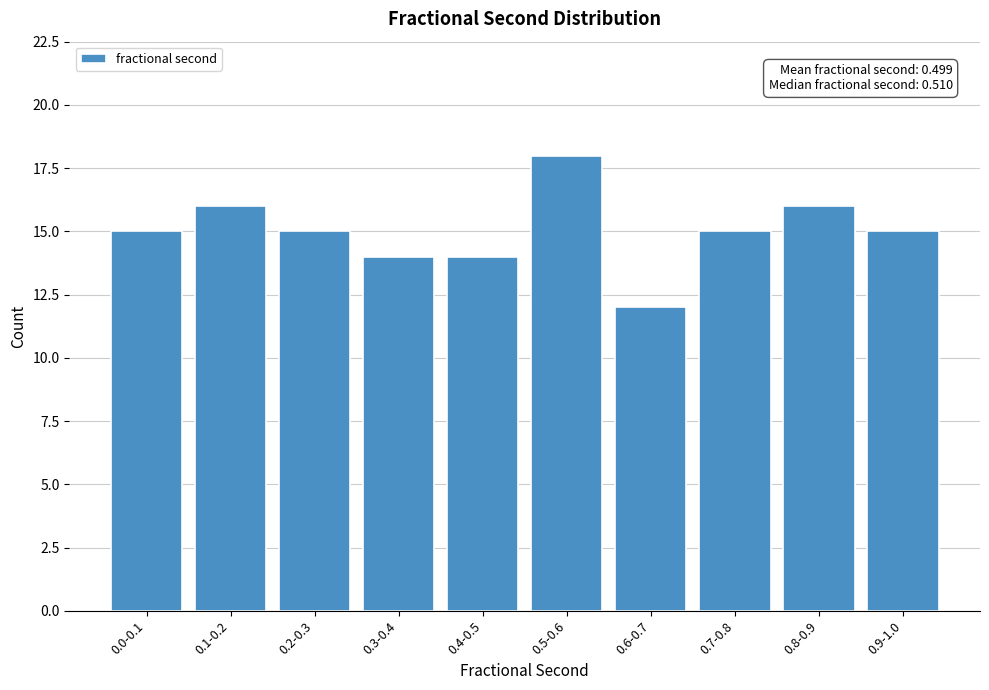

Reading right to left, extract all data points from this chart.

15	16	15	12	18	14	14	15	16	15